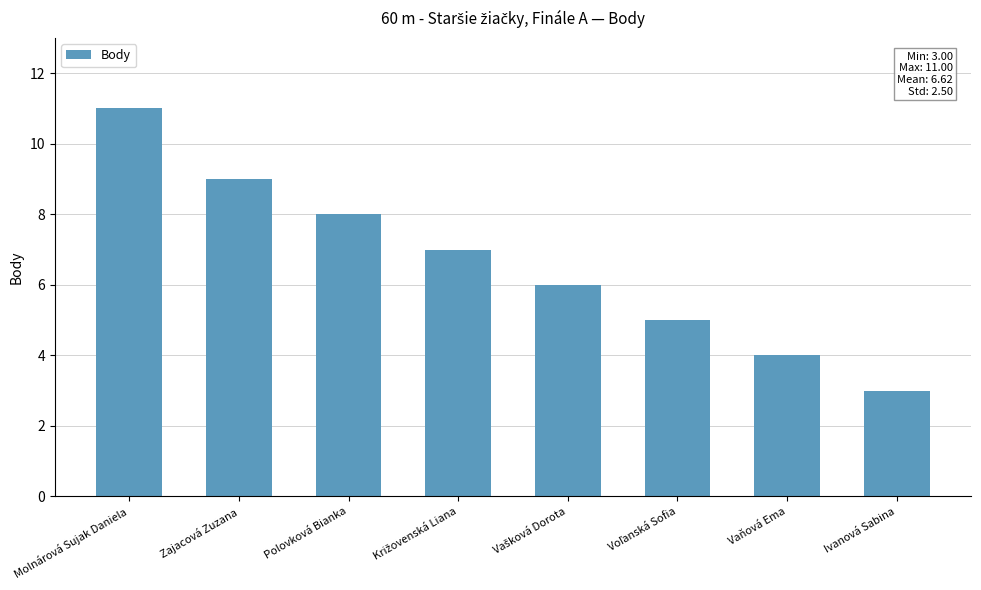

Approximately how many times larger is the value at Vaňová Ema compared to Zajacová Zuzana?

0.4